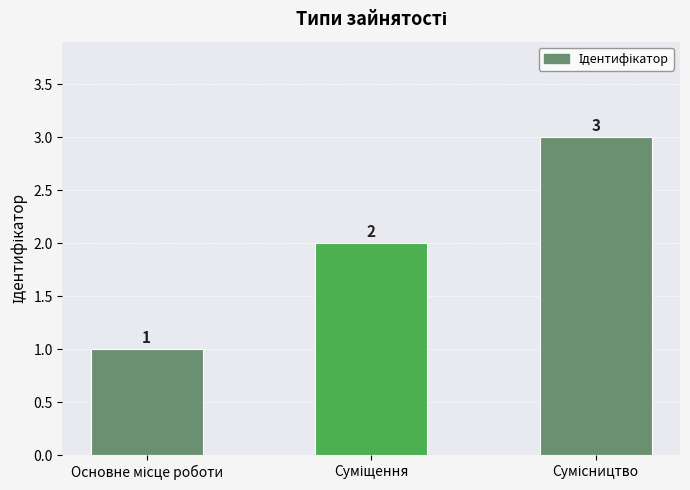

What is the value of the 1st bar from the left?

1